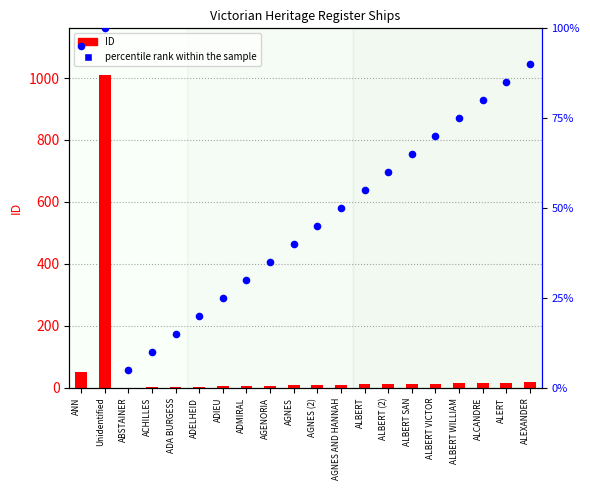

Is the value of percentile rank within the sample at ALBERT SAN greater than the value of ID at ANN?

Yes